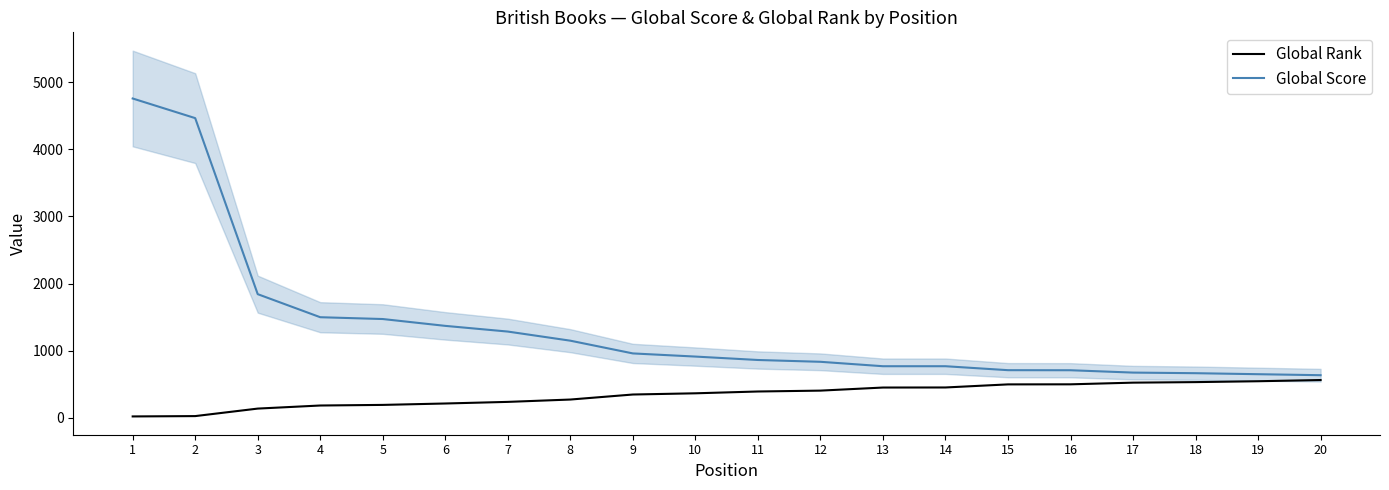

Is the value of Global Score at 12 greater than the value of Global Rank at 14?

Yes